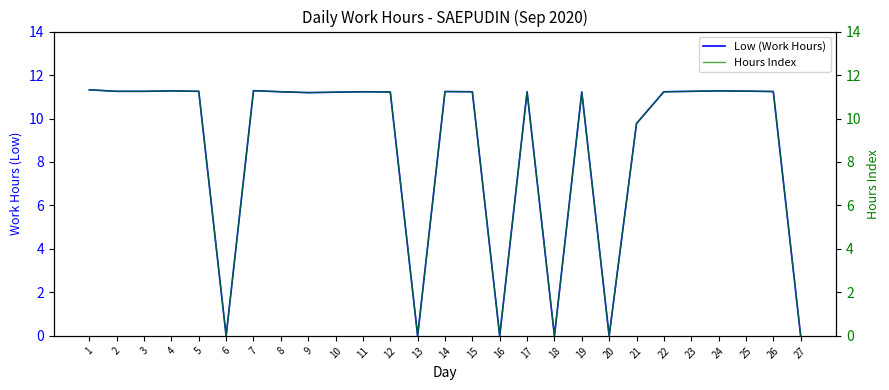

What is the difference between the second highest and second lowest values in the Low (Work Hours) series?

11.3